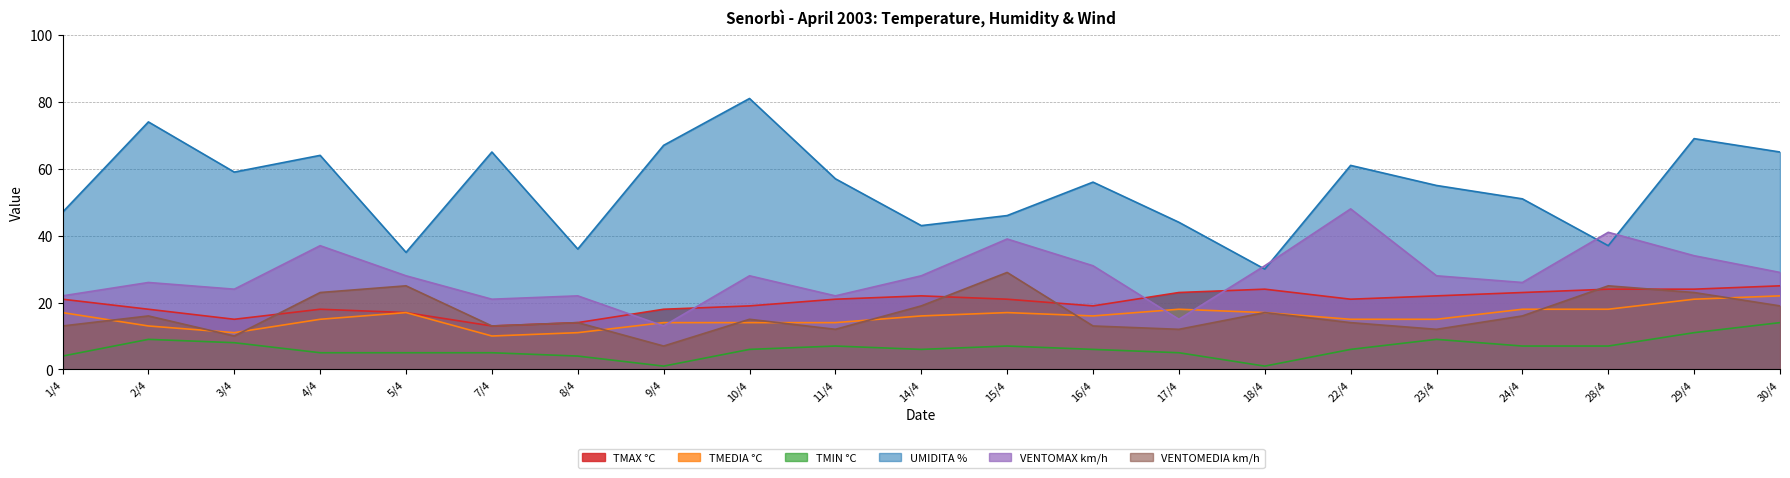

At how many categories does at least one series exceed 58?

9